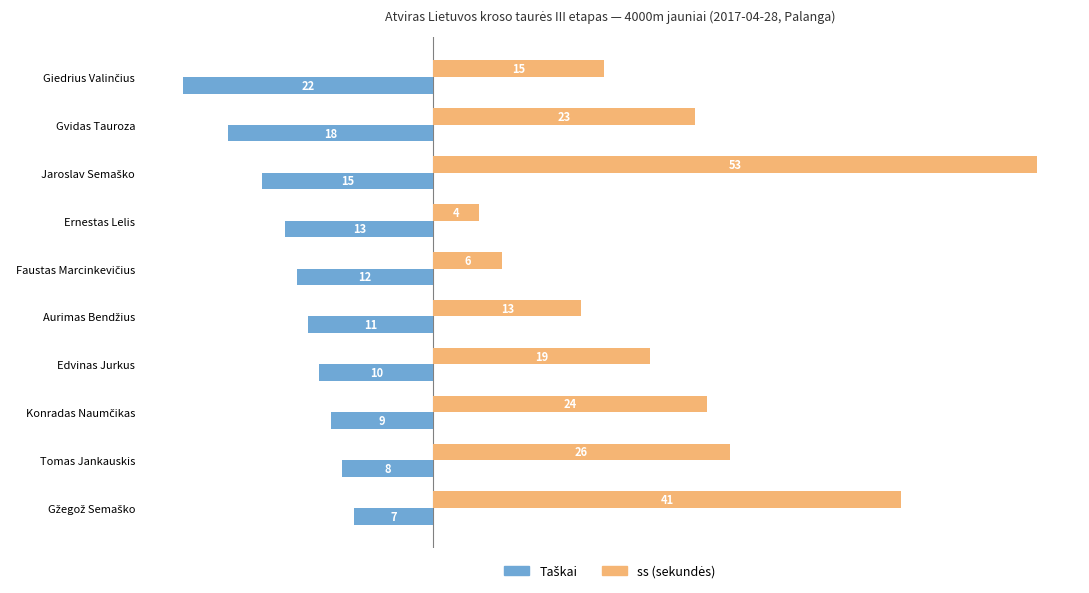

What is the spread (max minus min) of values at Ernestas Lelis?

17